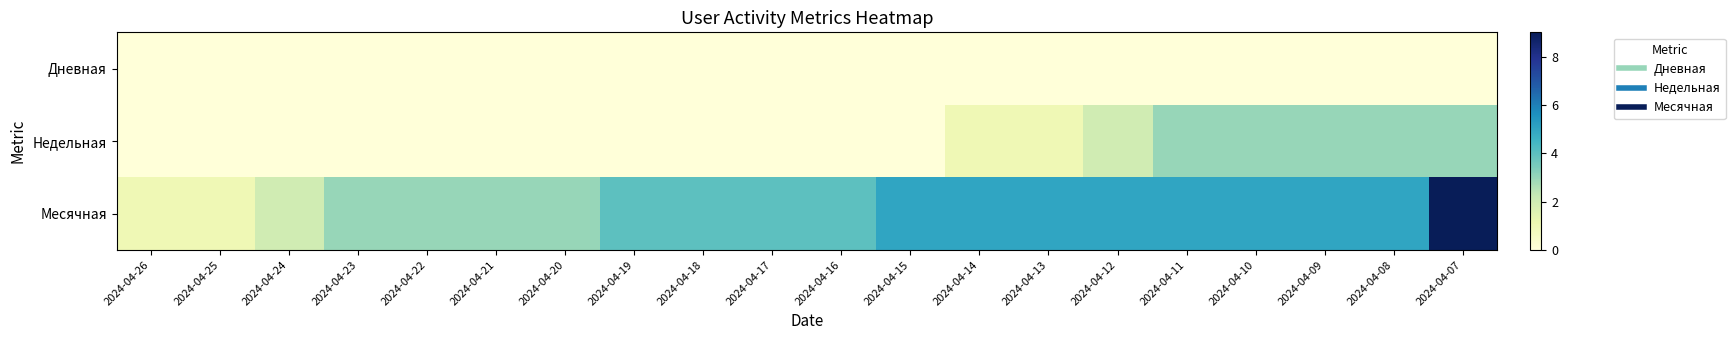

List the series in order of their overall mean, lowest first.

Дневная, Недельная, Месячная